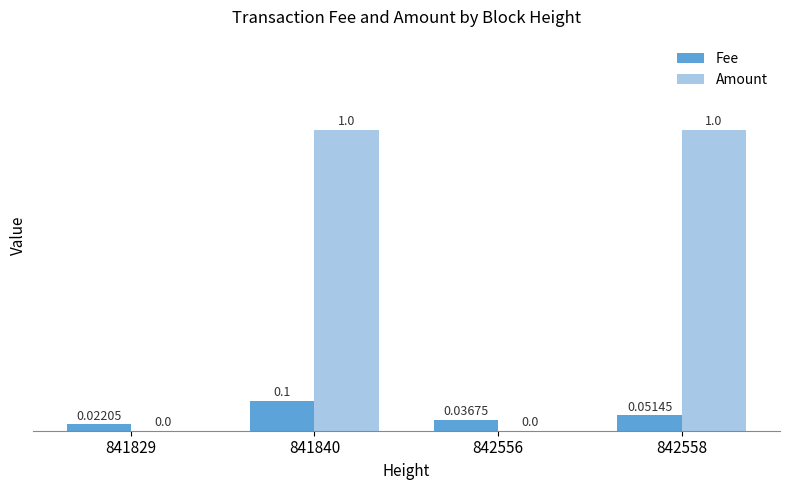

Between 841829 and 842558, which series saw the biggest shift?

Amount